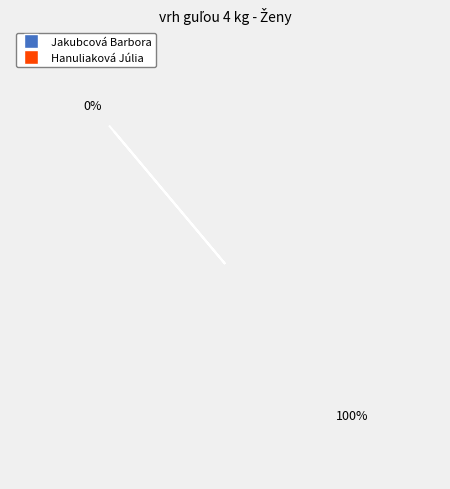

What percentage do Hanuliaková Júlia and Jakubcová Barbora together represent?

100.0%